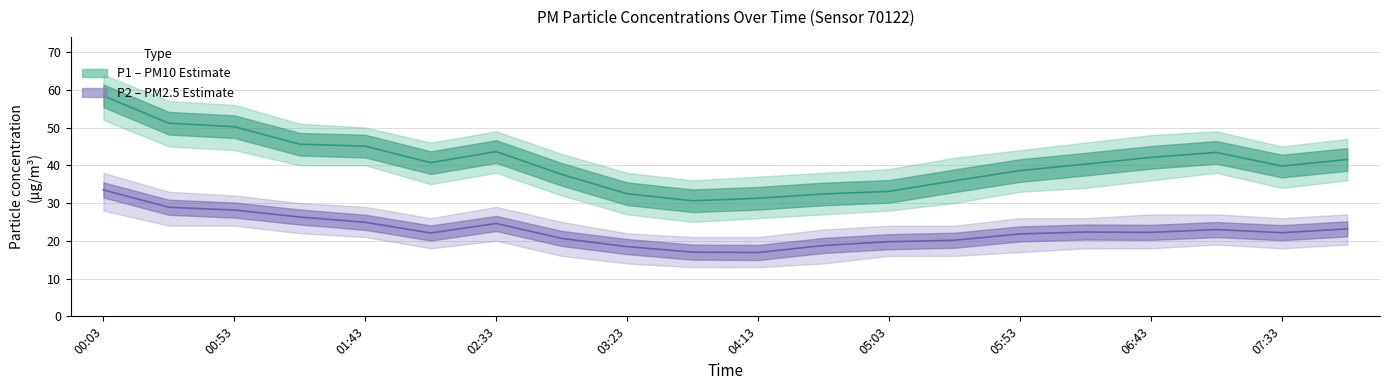

What is the label of the 7th point from the left?

02:33